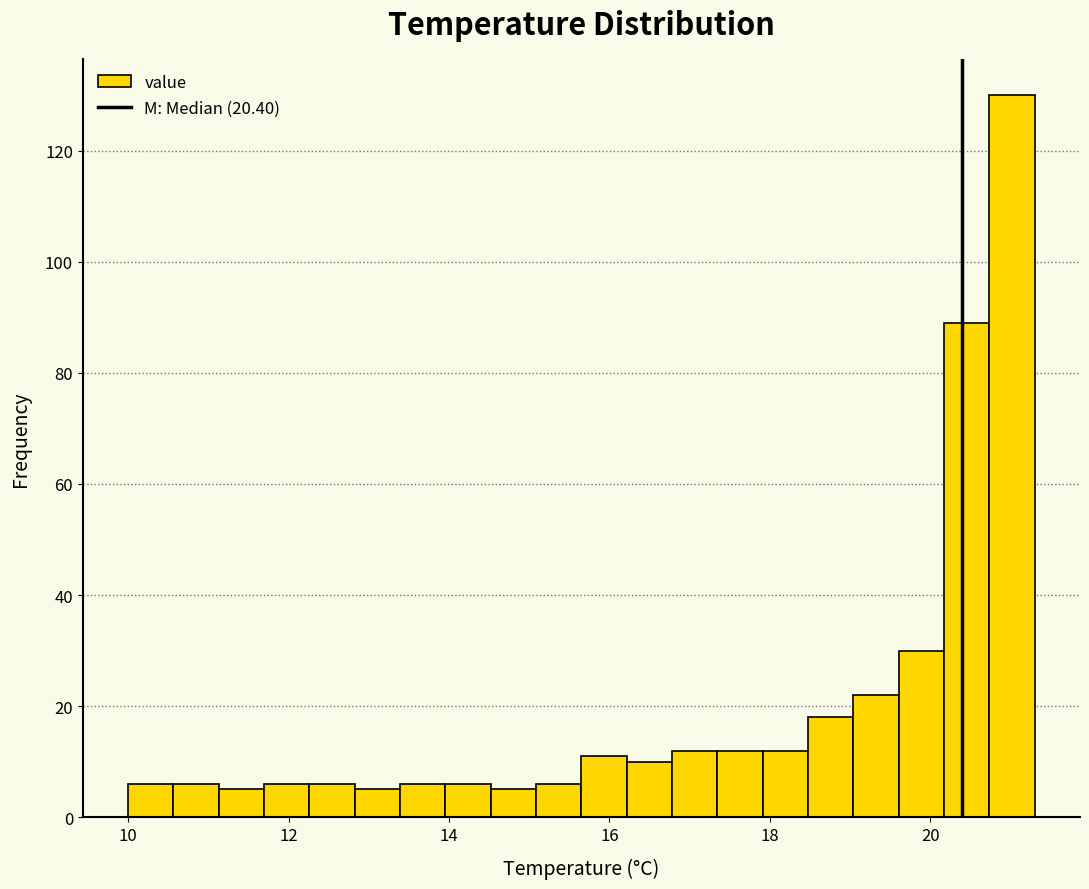

Around what value on the x-axis is the tallest bar? Give the approximate position of its centre, as read against the axis.

21.0